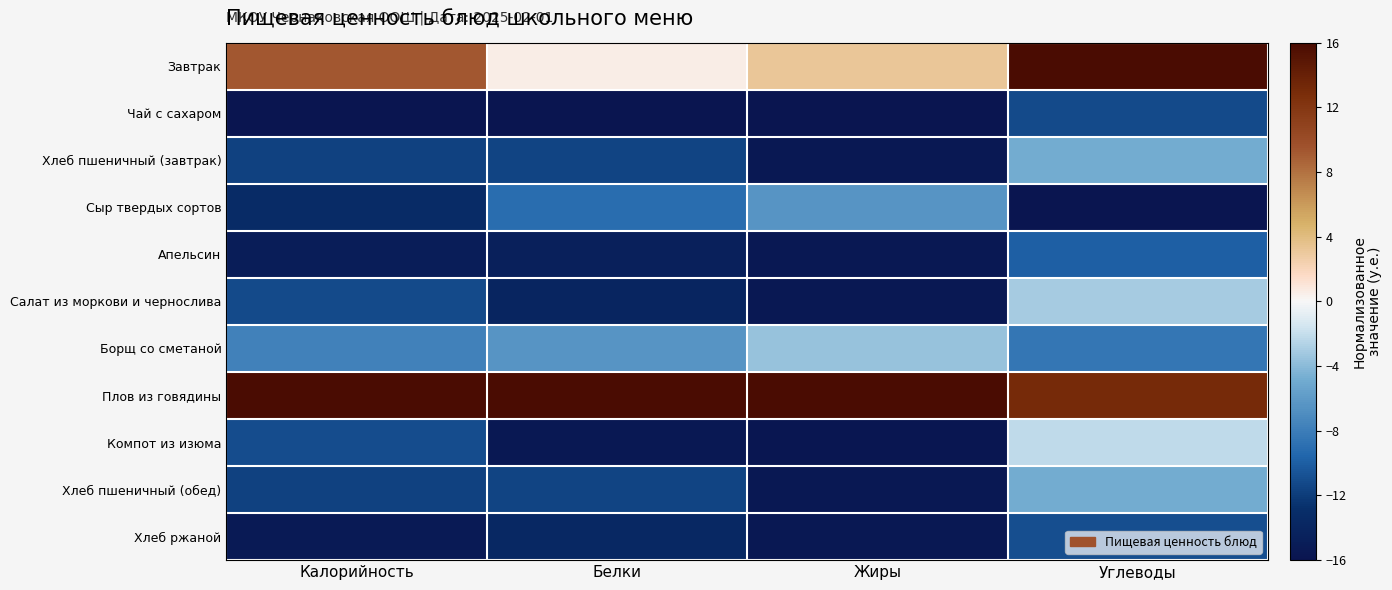

Reading left to right, extract all data points from this chart.

Завтрак: Калорийность=9.3	Белки=0.5	Жиры=3.2	Углеводы=16.0
Чай с сахаром: Калорийность=-16.0	Белки=-16.0	Жиры=-16.0	Углеводы=-11.2
Хлеб пшеничный (завтрак): Калорийность=-11.7	Белки=-11.5	Жиры=-15.6	Углеводы=-4.9
Сыр твердых сортов: Калорийность=-13.3	Белки=-9.0	Жиры=-6.4	Углеводы=-16.0
Апельсин: Калорийность=-14.9	Белки=-14.5	Жиры=-15.6	Углеводы=-9.9
Салат из моркови и чернослива: Калорийность=-11.1	Белки=-13.9	Жиры=-15.6	Углеводы=-3.0
Борщ со сметаной: Калорийность=-7.7	Белки=-6.5	Жиры=-3.6	Углеводы=-8.4
Плов из говядины: Калорийность=16.0	Белки=16.0	Жиры=16.0	Углеводы=13.1
Компот из изюма: Калорийность=-11.1	Белки=-15.6	Жиры=-15.8	Углеводы=-2.2
Хлеб пшеничный (обед): Калорийность=-11.7	Белки=-11.5	Жиры=-15.6	Углеводы=-4.9
Хлеб ржаной: Калорийность=-15.3	Белки=-13.7	Жиры=-15.6	Углеводы=-11.0